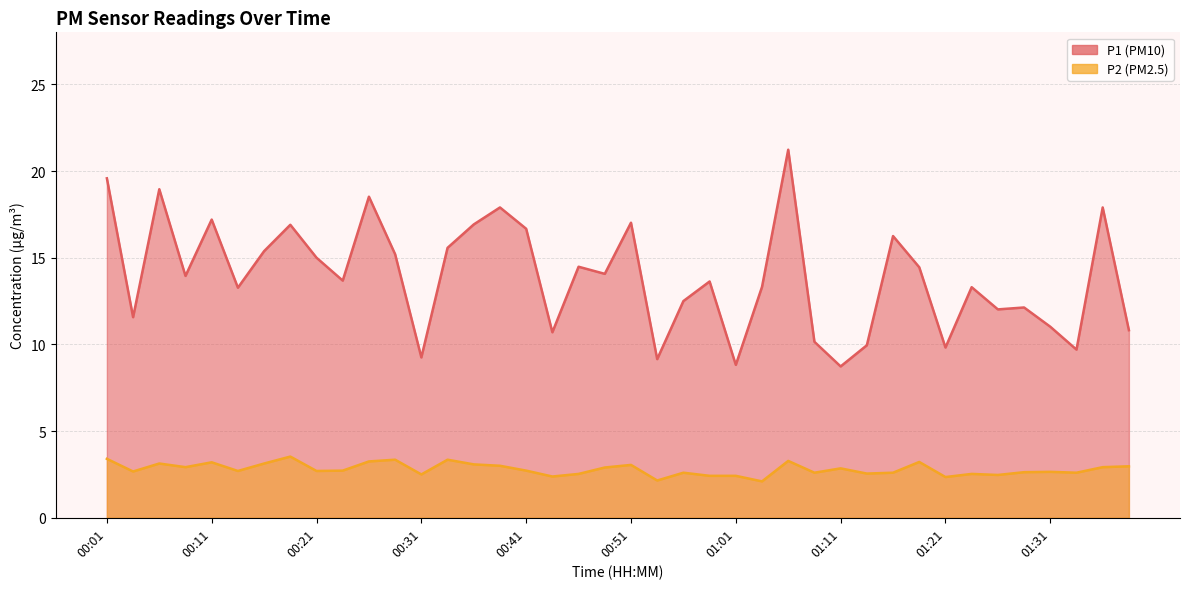

What is the label of the 25th point from the right?

00:39